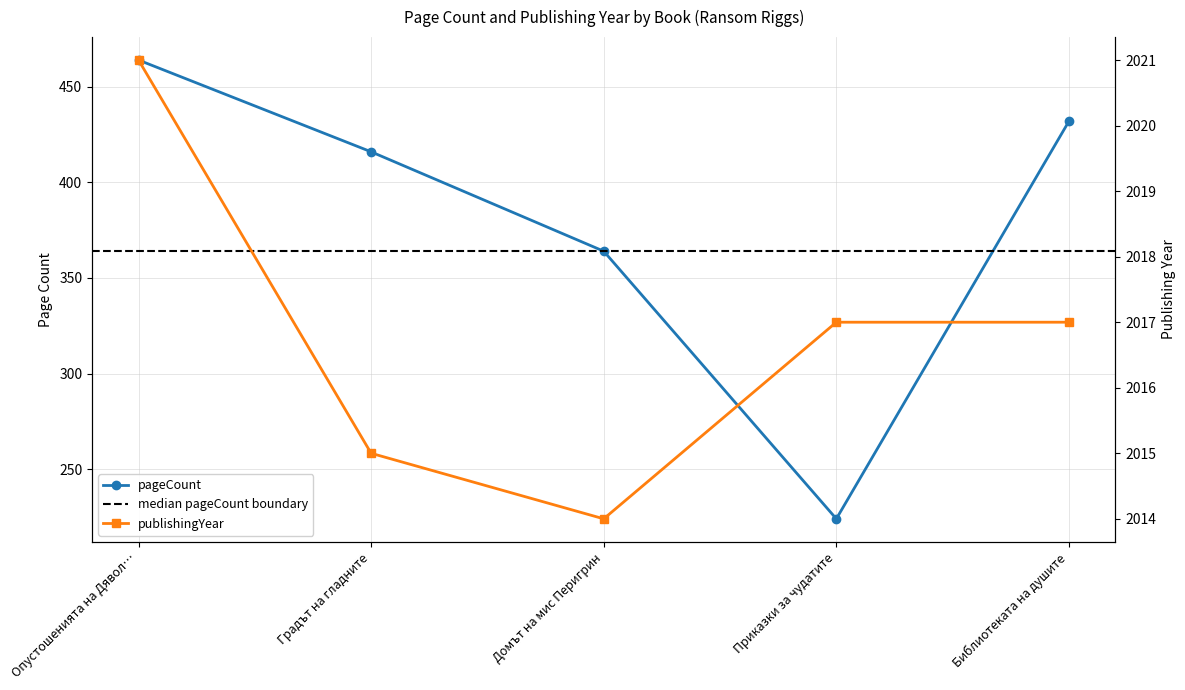

What are all the series names shown in the legend?

pageCount, publishingYear